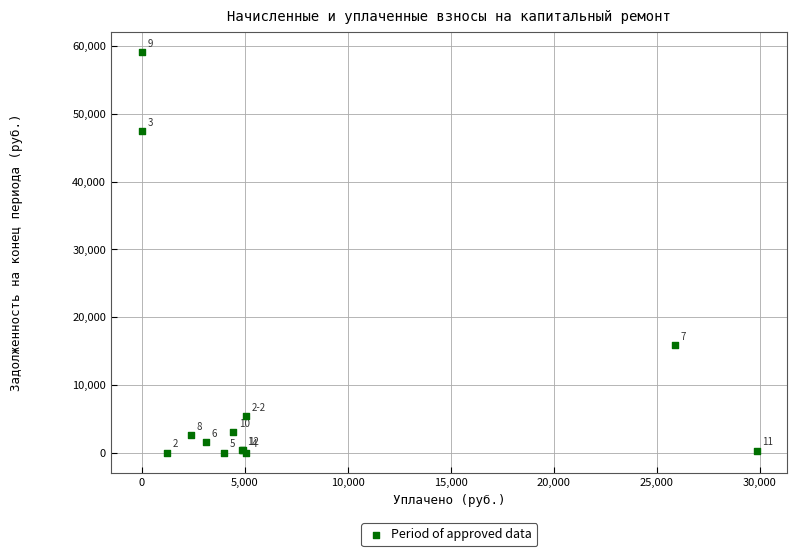

What Y value in the scatter plot is closest to 29552?

15826.6